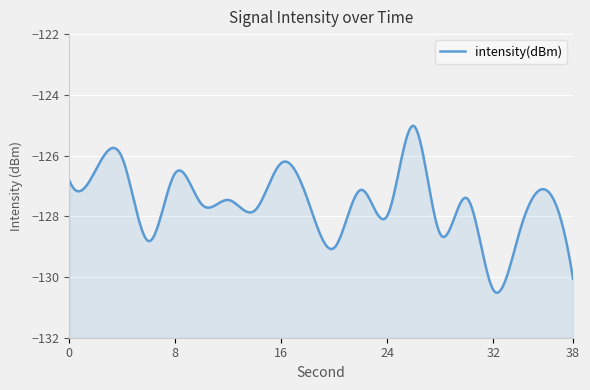

Which category has the lowest value across all series?

32